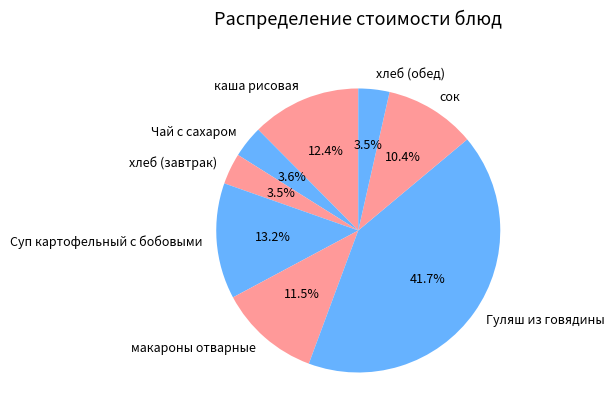

Is Чай с сахаром the majority of the pie?

No